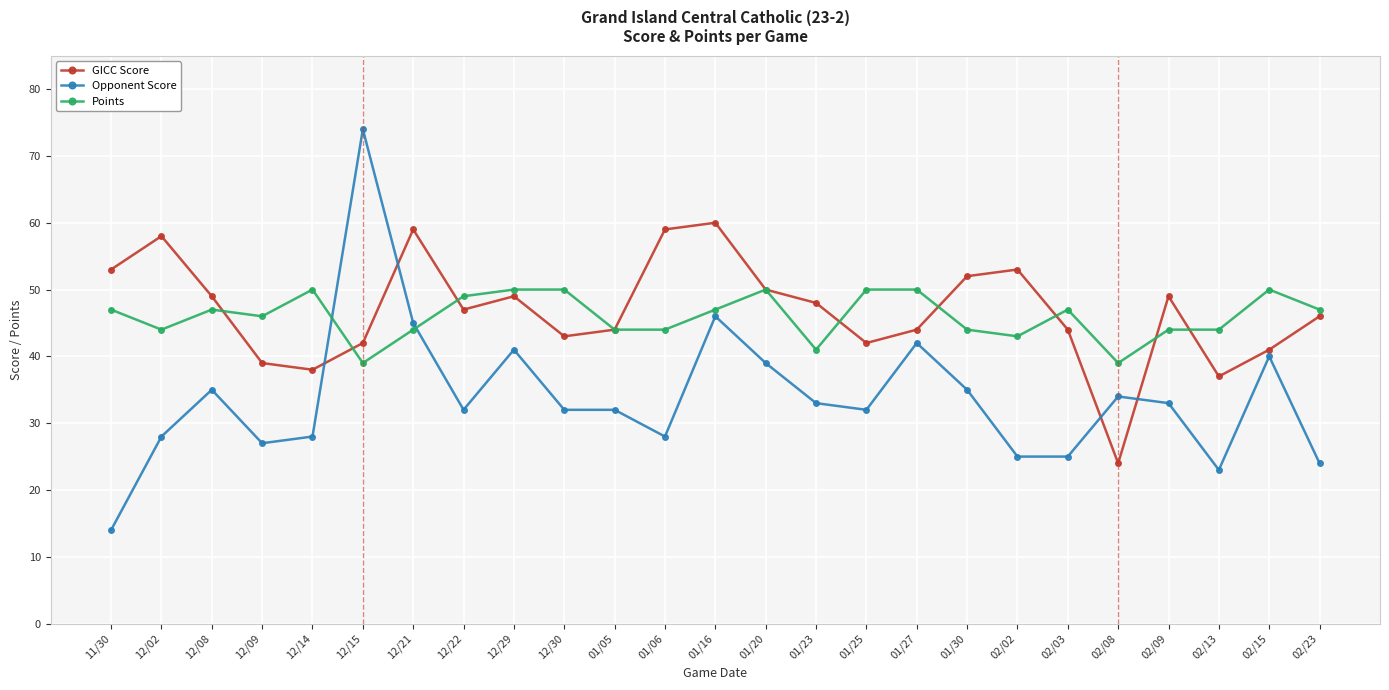

List the series in order of their peak value, highest first.

Opponent Score, GICC Score, Points